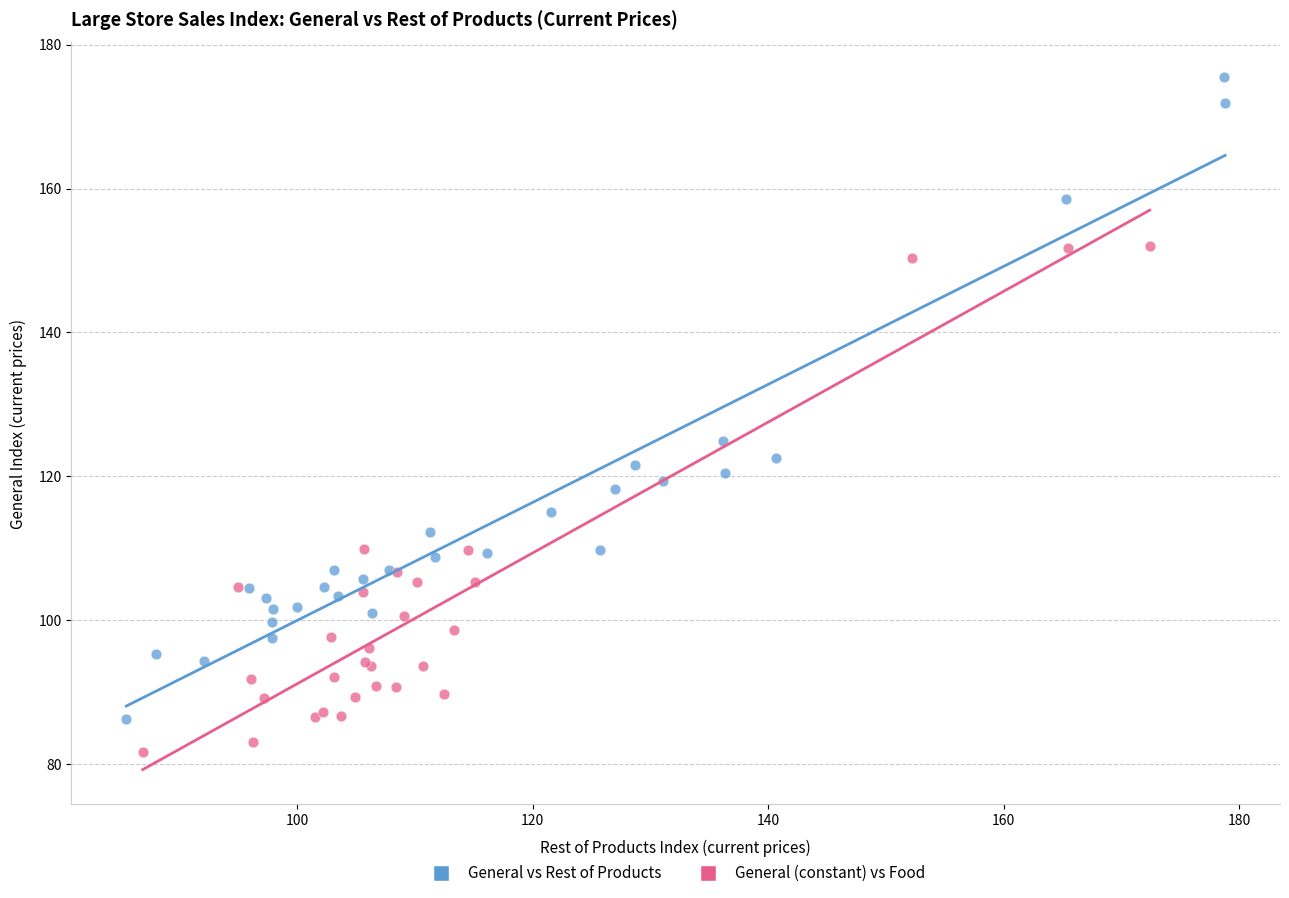

Which series reaches the minimum Y coordinate?

General (constant) vs Food